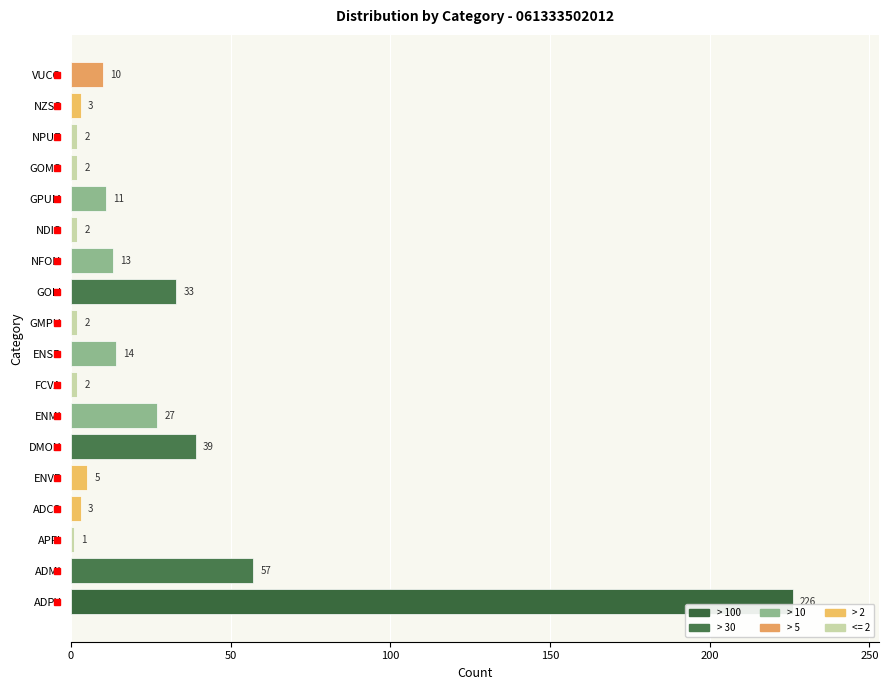

Reading bottom to top, list all the values displayed in this chart.

226	57	1	3	5	39	27	2	14	2	33	13	2	11	2	2	3	10